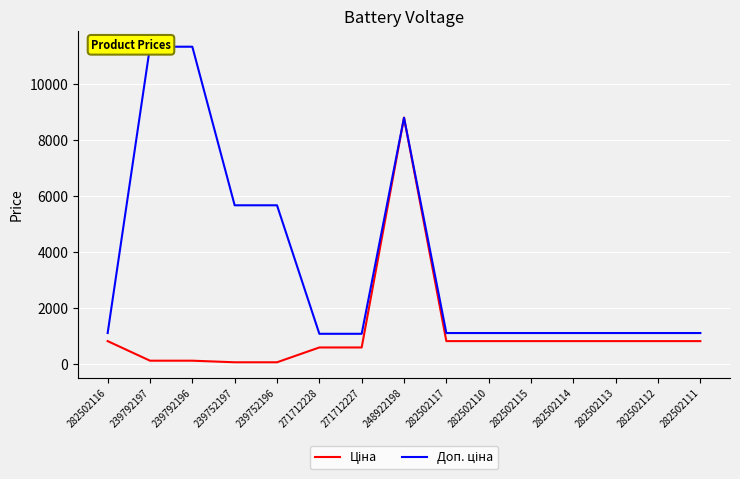

True or false: Доп. ціна and Ціна cross at least once.

False